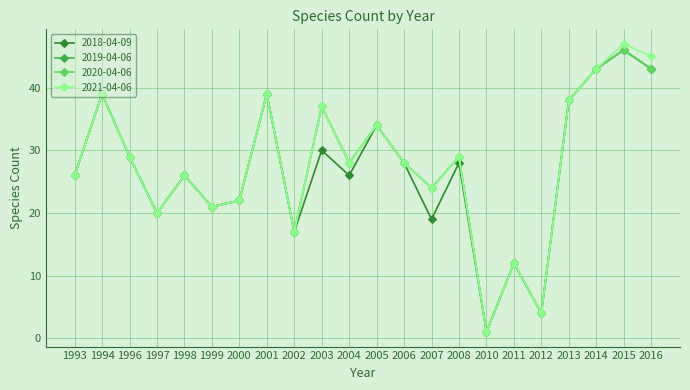

Which category has the lowest value in the 2019-04-06 series?

2010